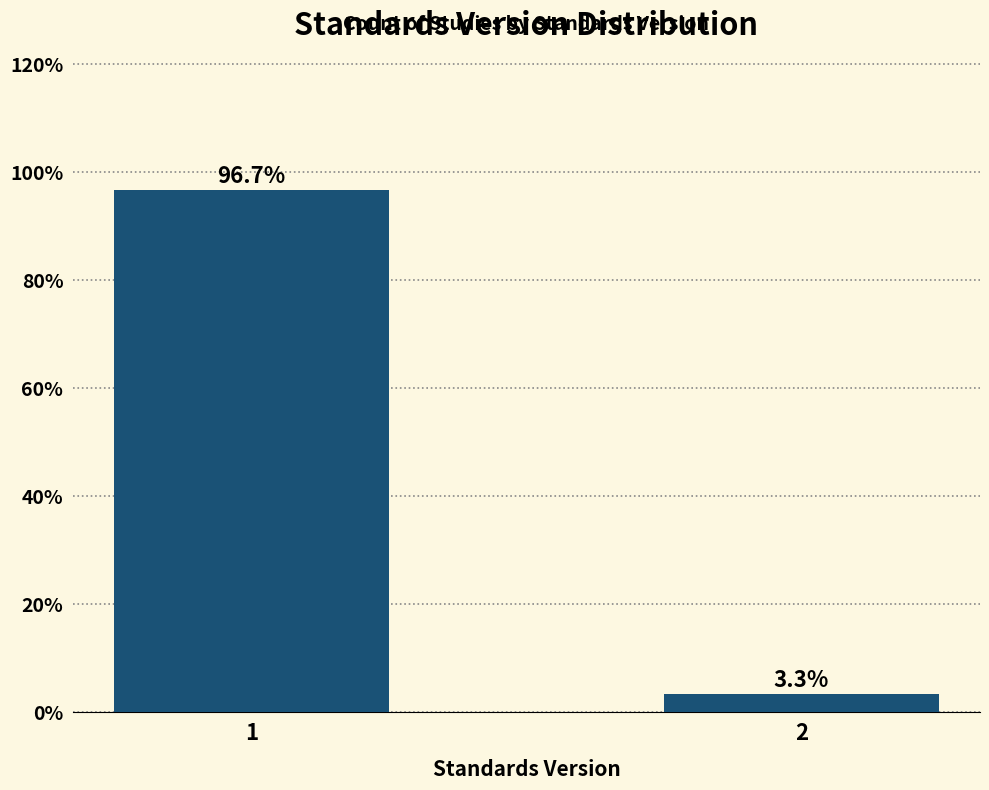

Reading left to right, extract all data points from this chart.

96.7	3.3